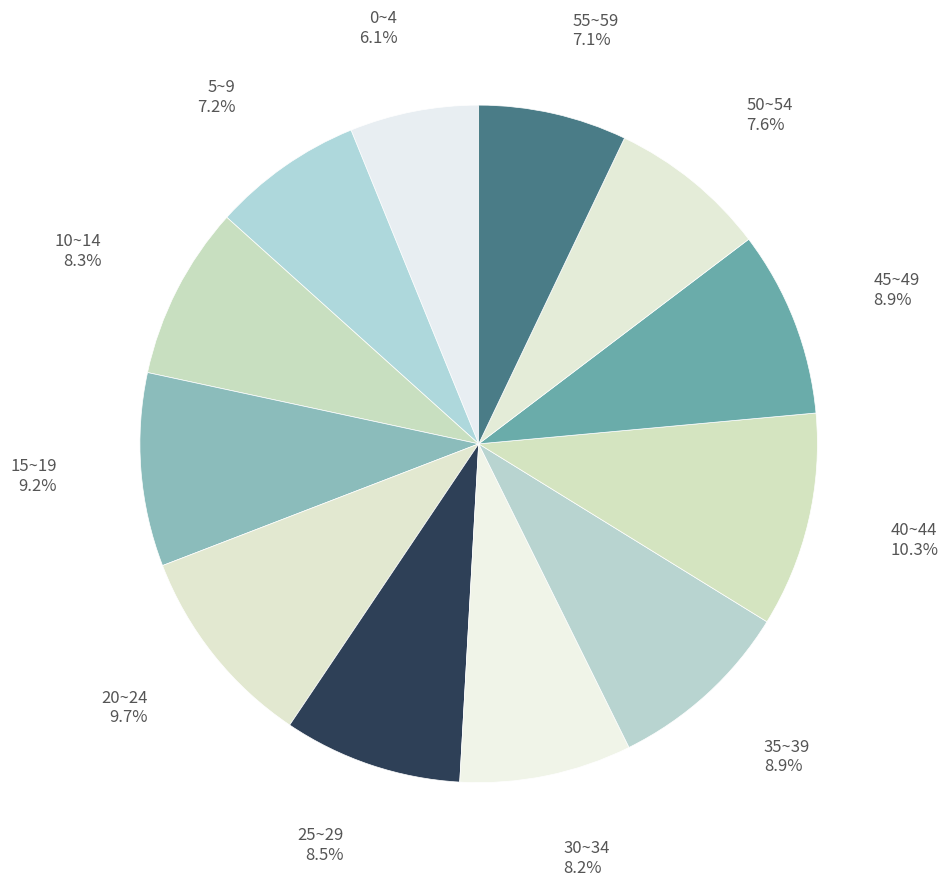

How many segments does this pie chart have?

12